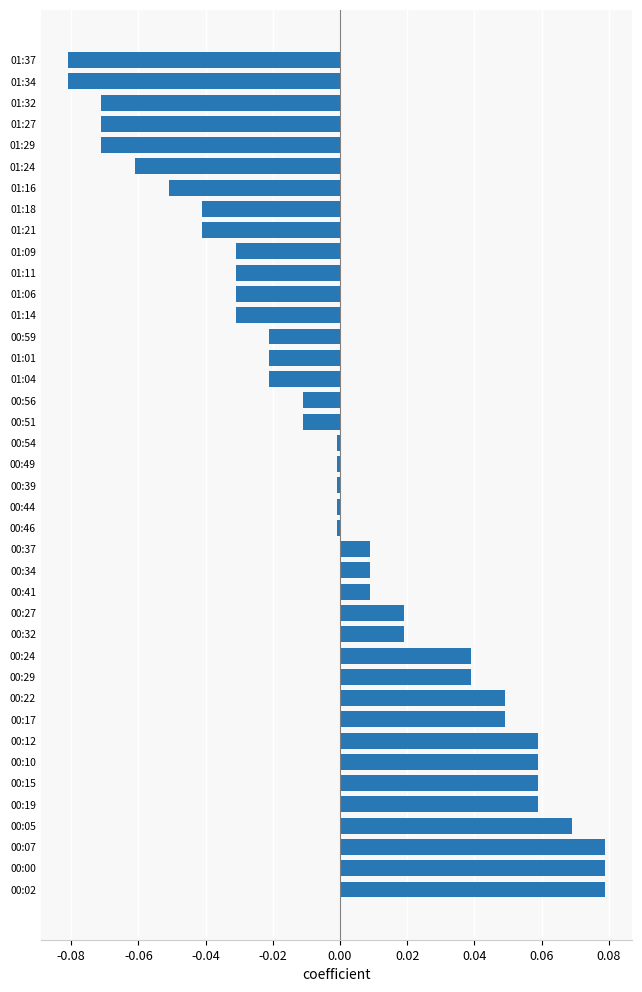

True or false: the data shows 0.1 at 00:22.

False